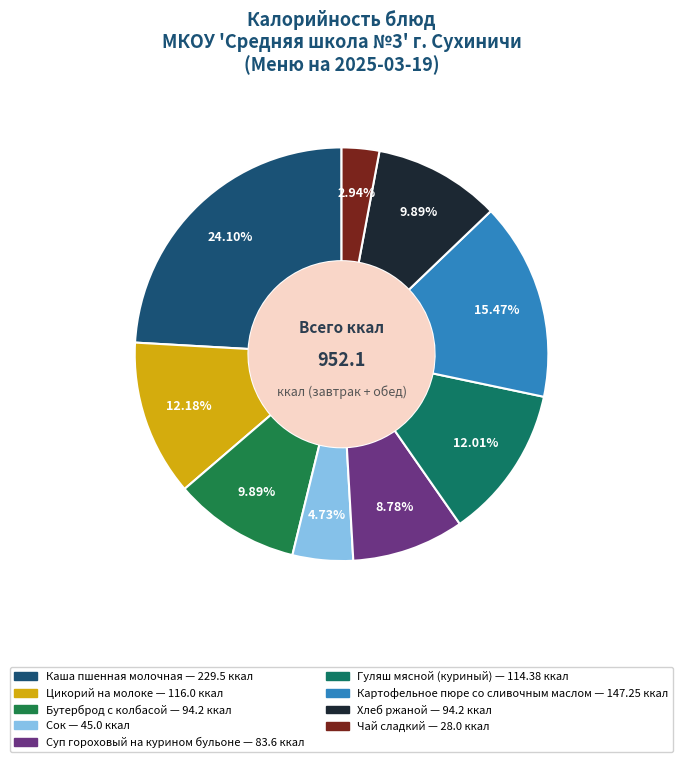

Do Сок and Бутерброд с колбасой together represent more than half of the pie?

No